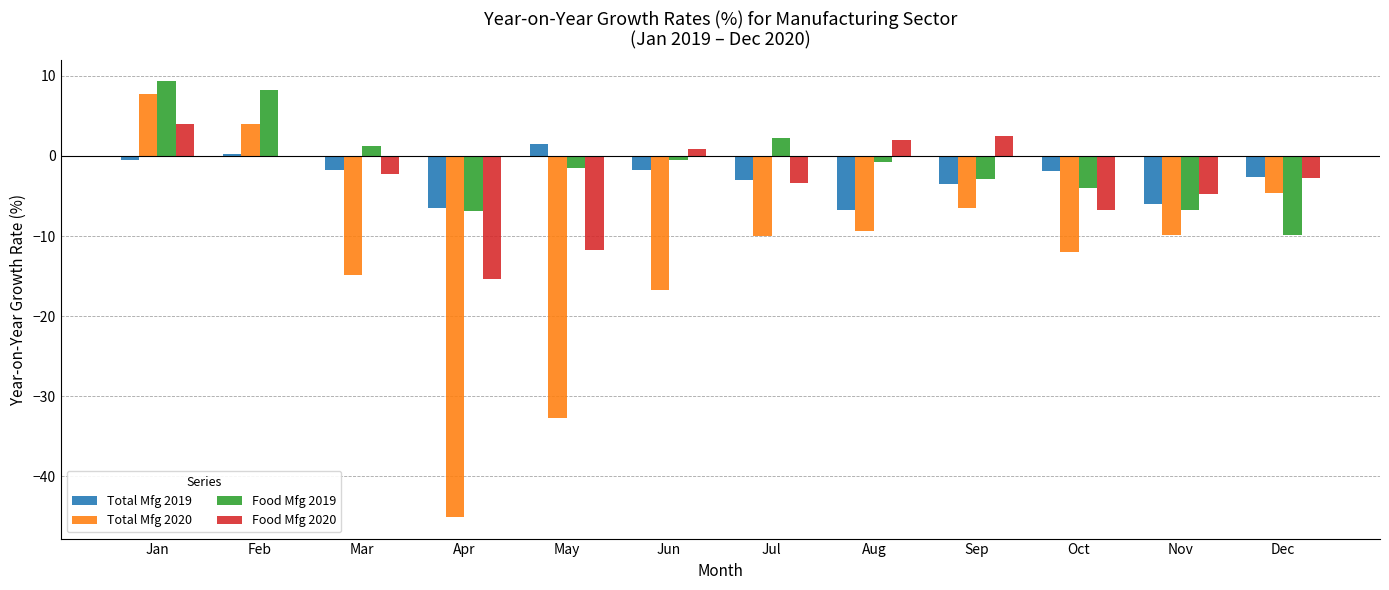

How many values in Total Mfg 2020 are above zero?

2